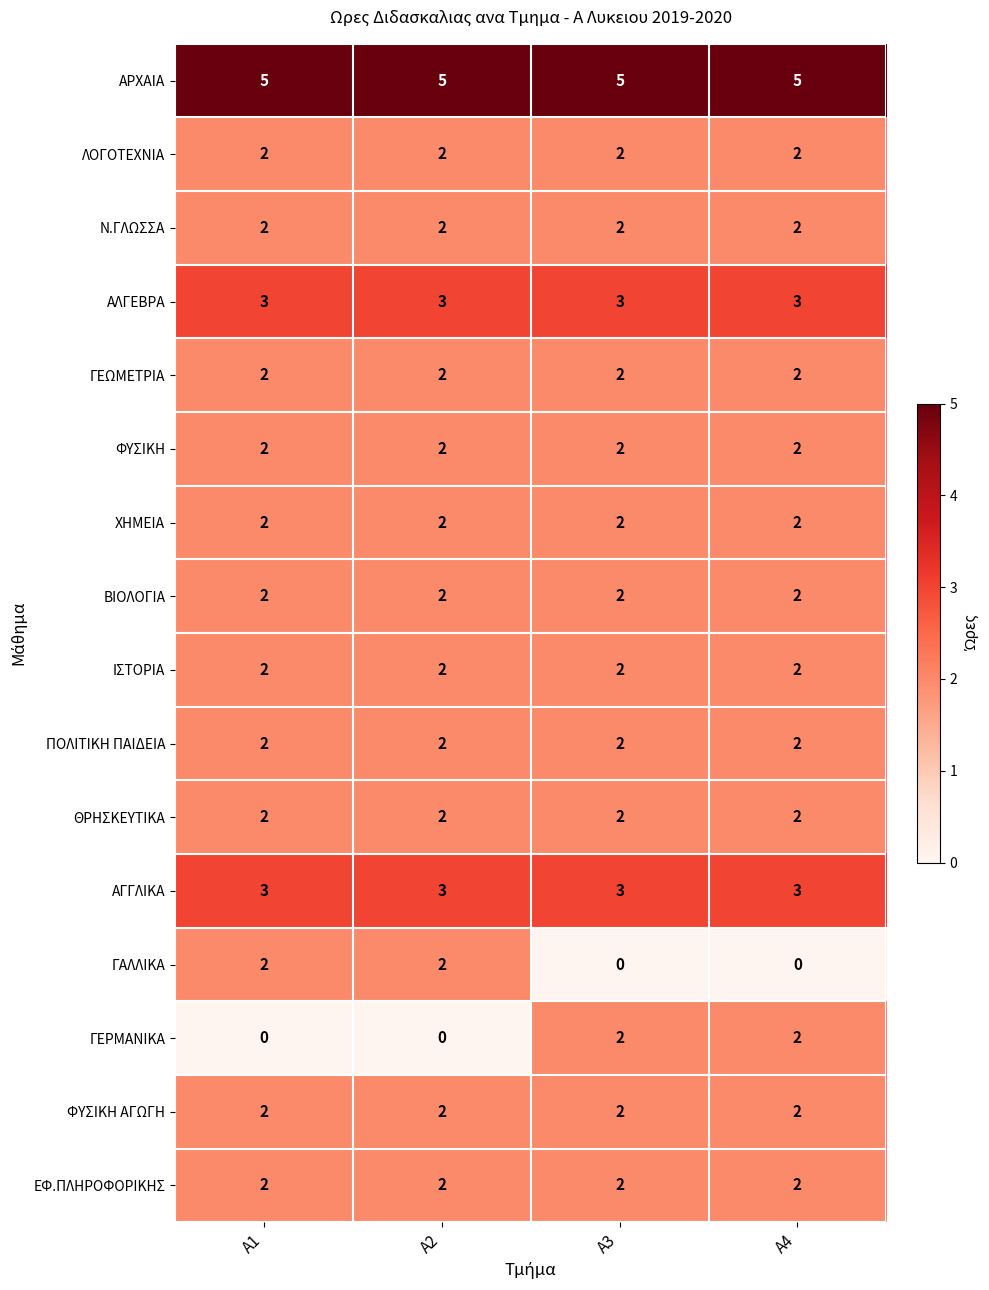

What is the difference between the highest and lowest values at Α4?

5